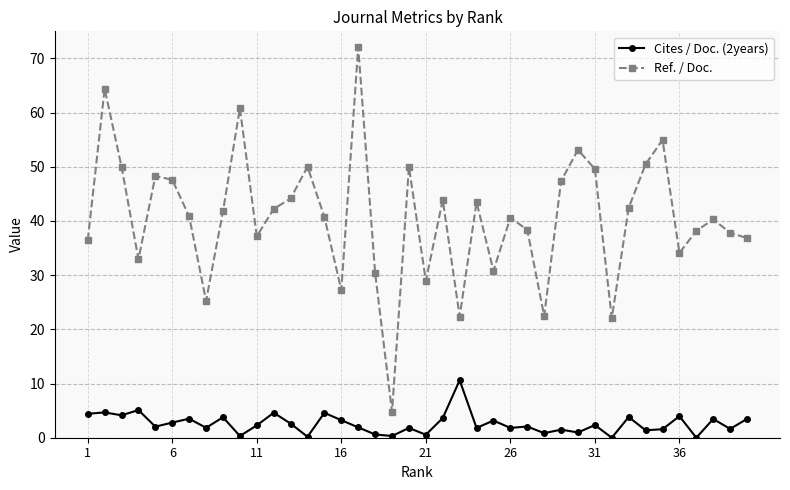

Rank the series by their maximum value, from highest to lowest.

Ref. / Doc., Cites / Doc. (2years)